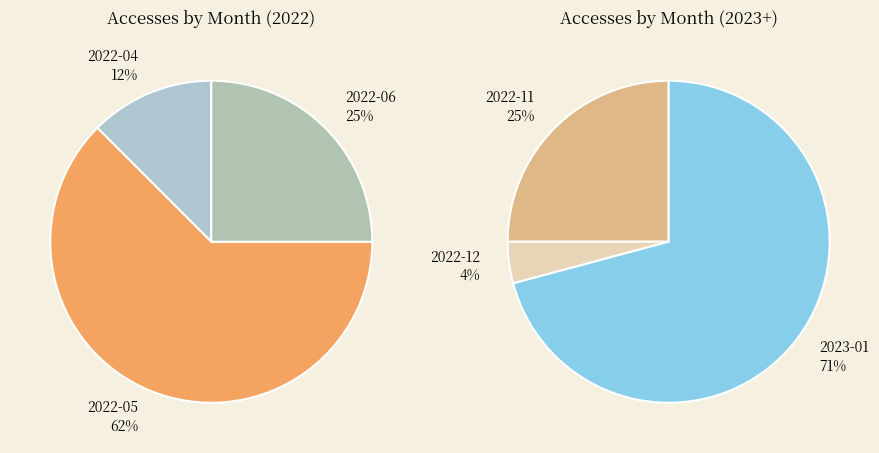

Which slice represents more than half of the pie?

2023-01